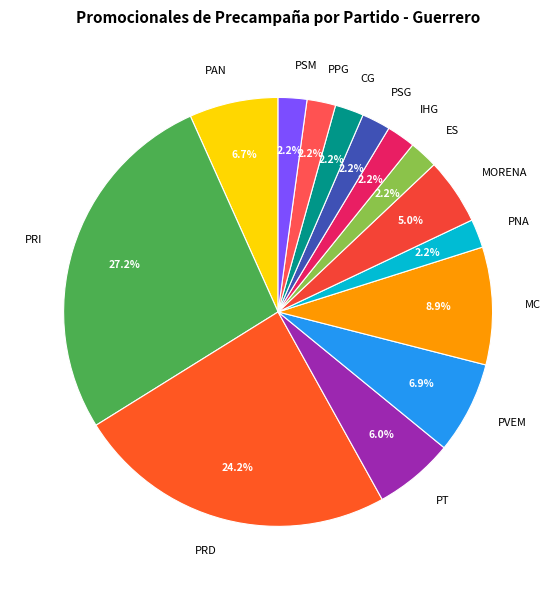

Does any single category account for the majority?

No